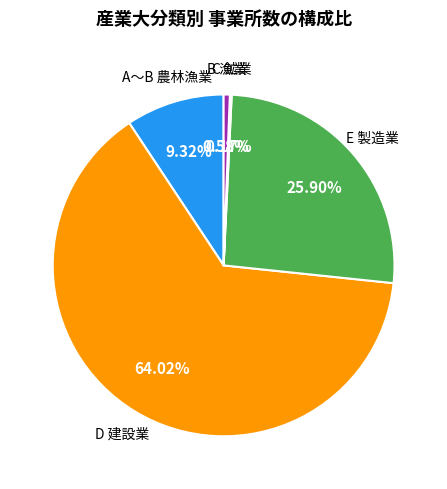

Does any single category account for the majority?

Yes